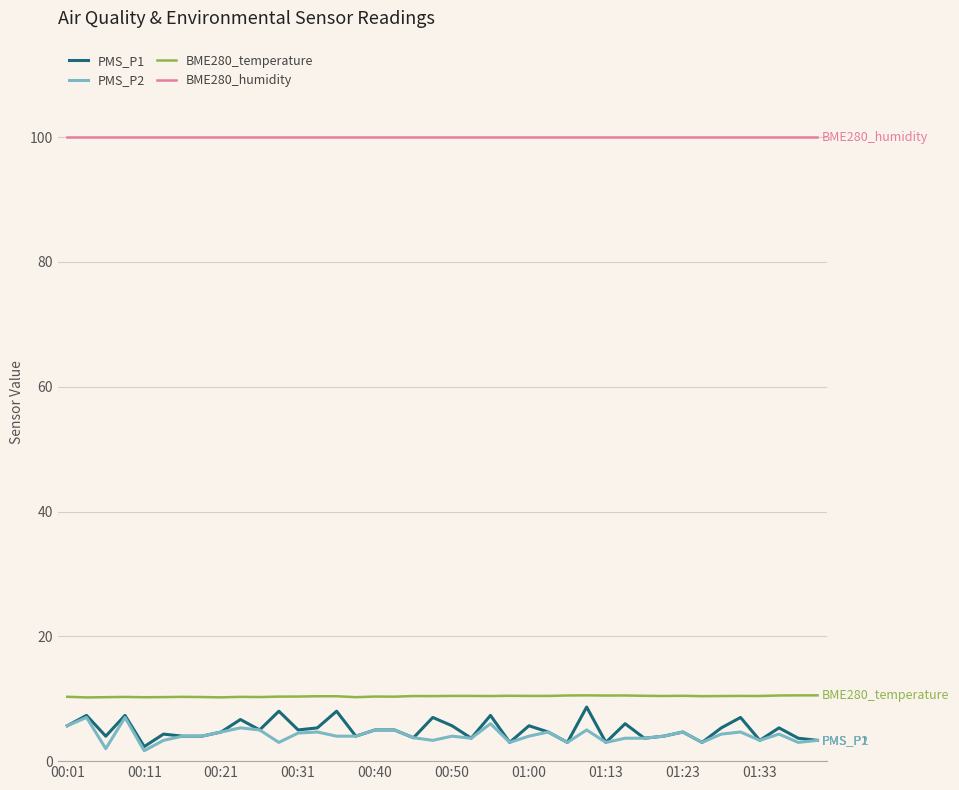

True or false: PMS_P2 and BME280_temperature cross at least once.

False